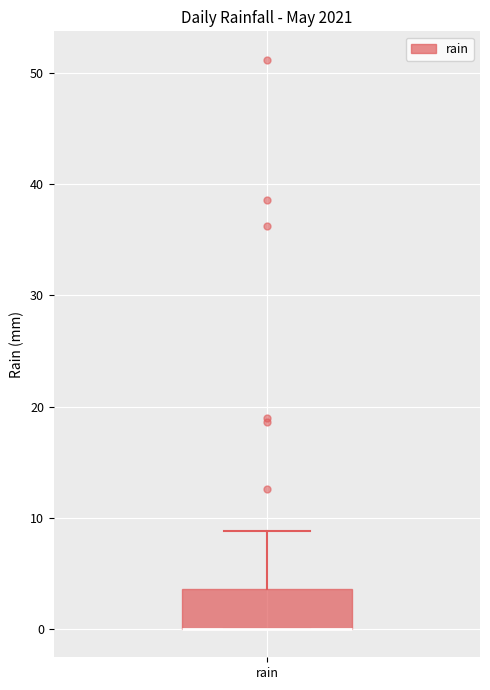

Where does the upper whisker of the box for rain end on the y-axis? The values are not printed on the chart, so give them approximately, as read against the axis.

9